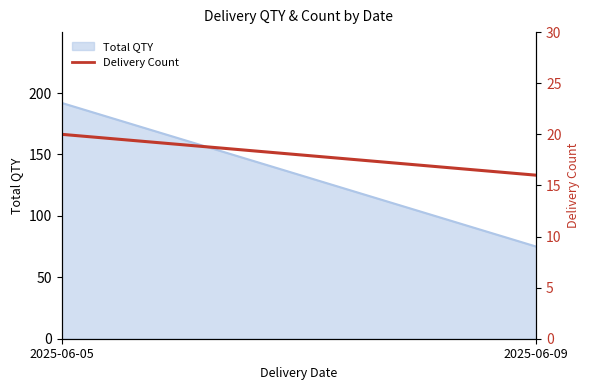

How many lines are shown in the chart?

1